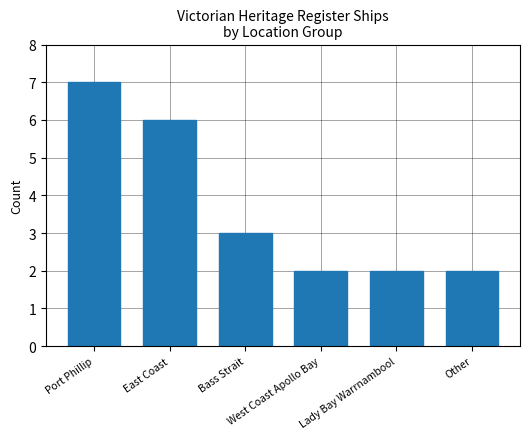

Reading left to right, extract all data points from this chart.

7	6	3	2	2	2